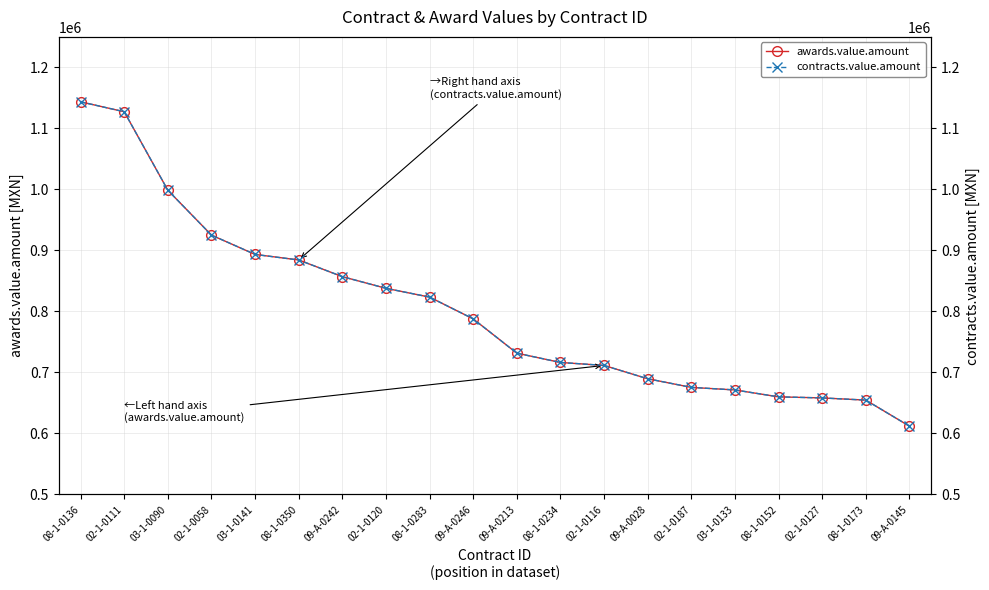

What is the total value across all series at 03-1-0090?

1997292.0